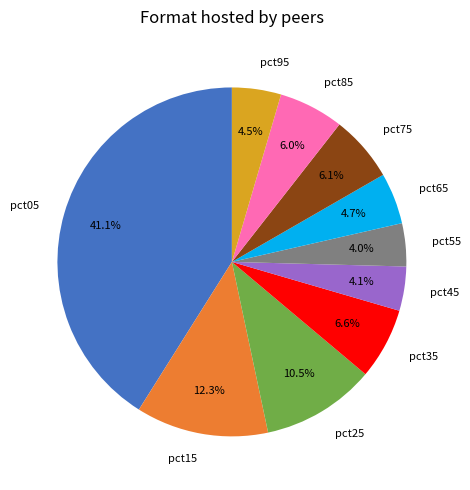

The pct35 slice represents 13% of the pie. True or false?

False